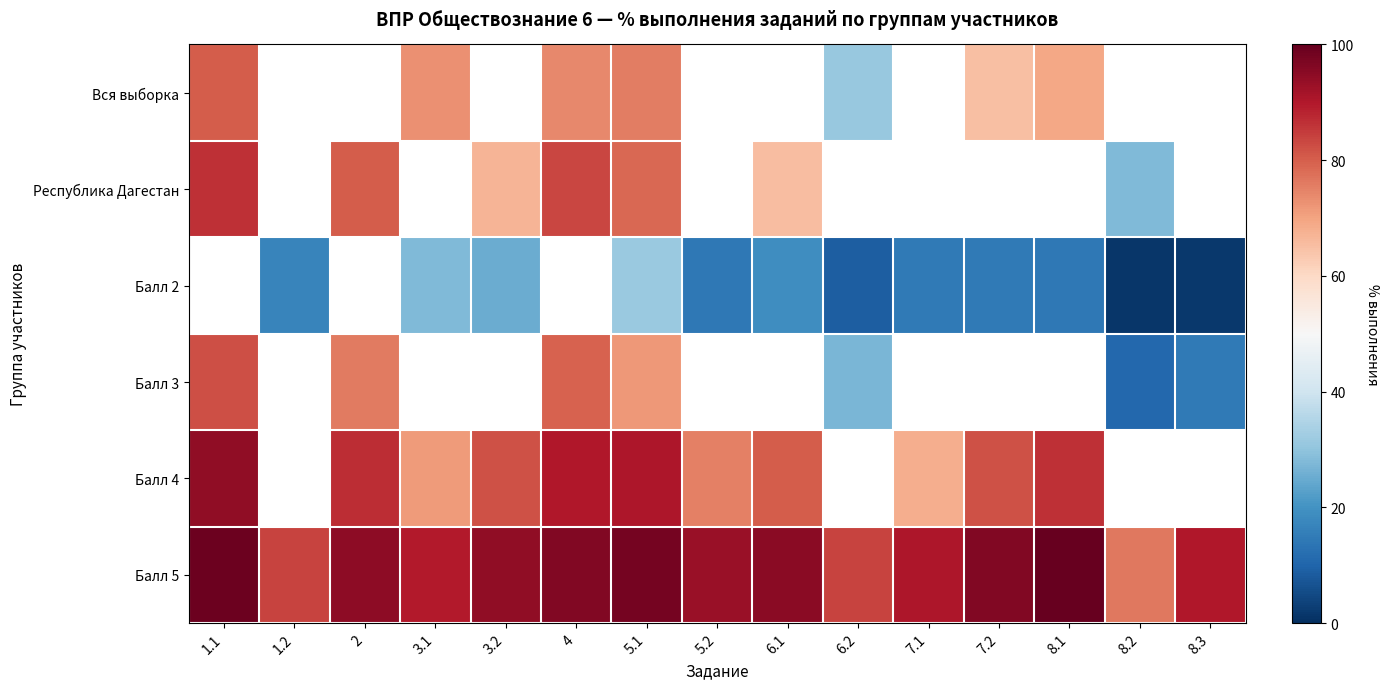

Reading left to right, list all the values displayed in this chart.

Вся выборка: 1.1=80.1	1.2=61.3	2=59.4	3.1=72.8	3.2=63.8	4=73.9	5.1=75.8	5.2=55.9	6.1=51.3	6.2=30.9	7.1=63.1	7.2=65.0	8.1=69.3	8.2=38.3	8.3=46.0
Республика Дагестан: 1.1=86.6	1.2=49.1	2=80.4	3.1=61.7	3.2=67.0	4=83.3	5.1=78.8	5.2=59.2	6.1=65.6	6.2=43.5	7.1=55.2	7.2=62.6	8.1=64.2	8.2=28.0	8.3=37.0
Балл 2: 1.1=53.7	1.2=17.0	2=49.8	3.1=27.9	3.2=25.3	4=50.9	5.1=31.2	5.2=14.4	6.1=19.1	6.2=8.8	7.1=14.8	7.2=14.5	8.1=14.4	8.2=1.3	8.3=1.7
Балл 3: 1.1=82.3	1.2=36.4	2=75.9	3.1=51.6	3.2=54.1	4=79.5	5.1=71.7	5.2=44.2	6.1=53.4	6.2=27.1	7.1=41.7	7.2=45.8	8.1=44.5	8.2=10.6	8.3=14.7
Балл 4: 1.1=94.2	1.2=59.8	2=87.0	3.1=71.5	3.2=81.9	4=90.0	5.1=90.6	5.2=75.3	6.1=80.3	6.2=57.6	7.1=68.2	7.2=81.7	8.1=86.6	8.2=39.0	8.3=54.2
Балл 5: 1.1=99.0	1.2=83.8	2=94.9	3.1=89.7	3.2=94.2	4=96.4	5.1=97.9	5.2=93.1	6.1=95.2	6.2=83.7	7.1=90.3	7.2=96.3	8.1=100.0	8.2=76.3	8.3=90.2